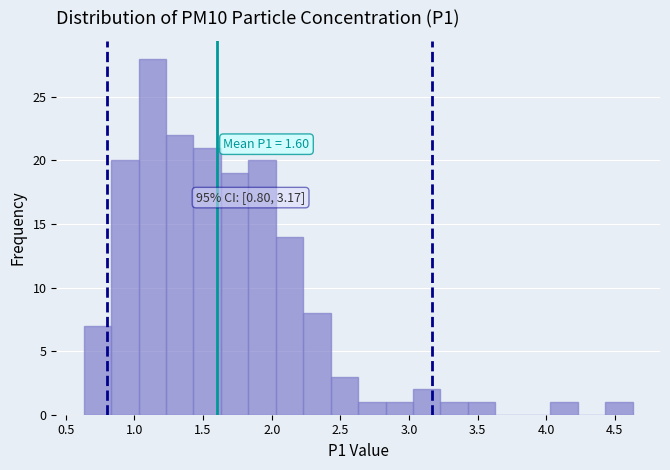

Over which range of the x-axis is the bar tallest?

1.03 to 1.23